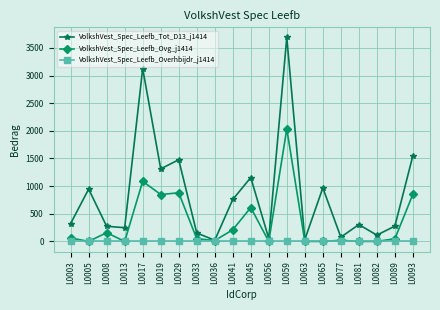

True or false: VolkshVest_Spec_Leefb_Ovg_j1414 has more than 1 points higher than both neighbors.

True